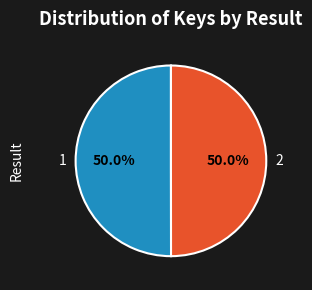

What percentage do 2 and 1 together represent?

100.0%